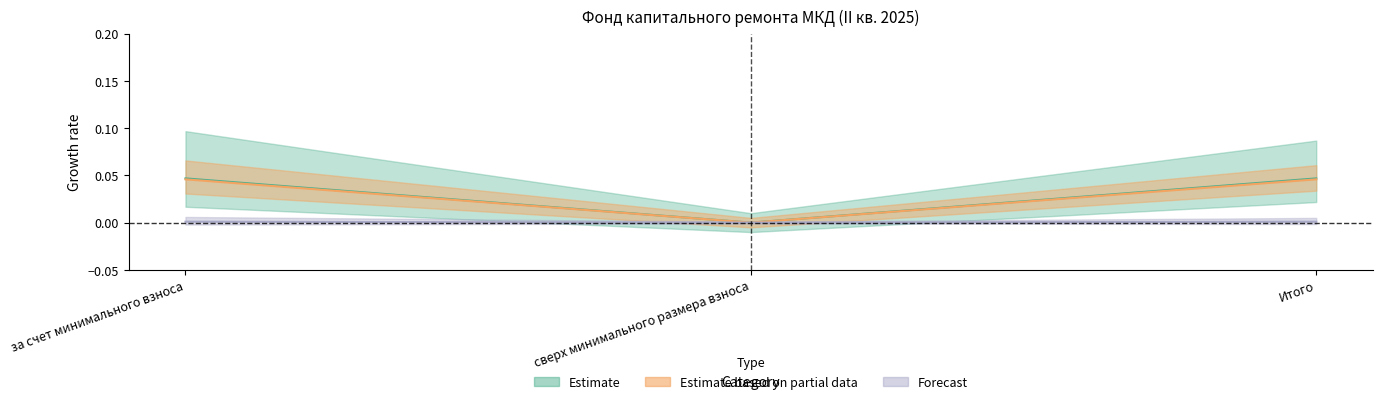

What is the label of the 3rd point from the left?

Итого